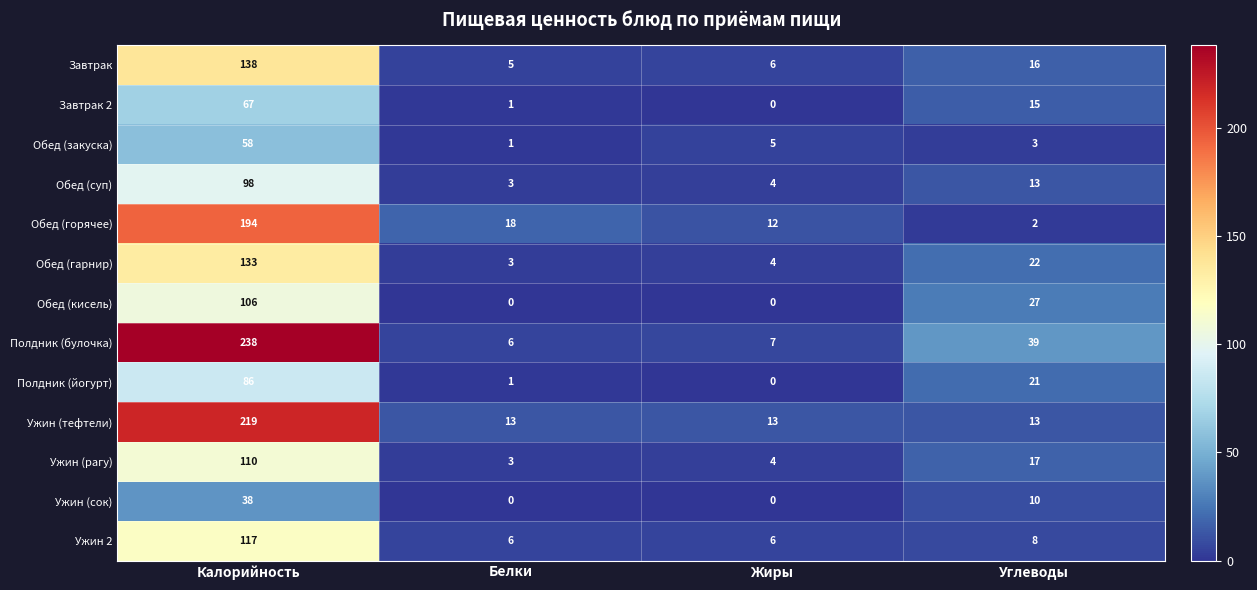

The Ужин (сок) series shows 0 at Белки. True or false?

True